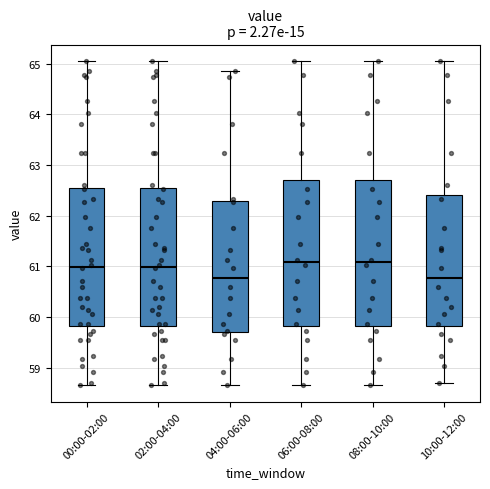

Reading left to right, read every box against the y-axis: the position of its median line, the range the box covers, and the ends of its whiskers. The values are not printed on the chart, so give them approximately, as read against the axis.

00:00-02:00: median 61.0, box 59.8 to 62.5, whiskers 58.7 to 65.1
02:00-04:00: median 61.0, box 59.8 to 62.5, whiskers 58.7 to 65.1
04:00-06:00: median 60.8, box 59.7 to 62.3, whiskers 58.7 to 64.9
06:00-08:00: median 61.1, box 59.8 to 62.7, whiskers 58.7 to 65.1
08:00-10:00: median 61.1, box 59.8 to 62.7, whiskers 58.7 to 65.1
10:00-12:00: median 60.8, box 59.8 to 62.4, whiskers 58.7 to 65.1